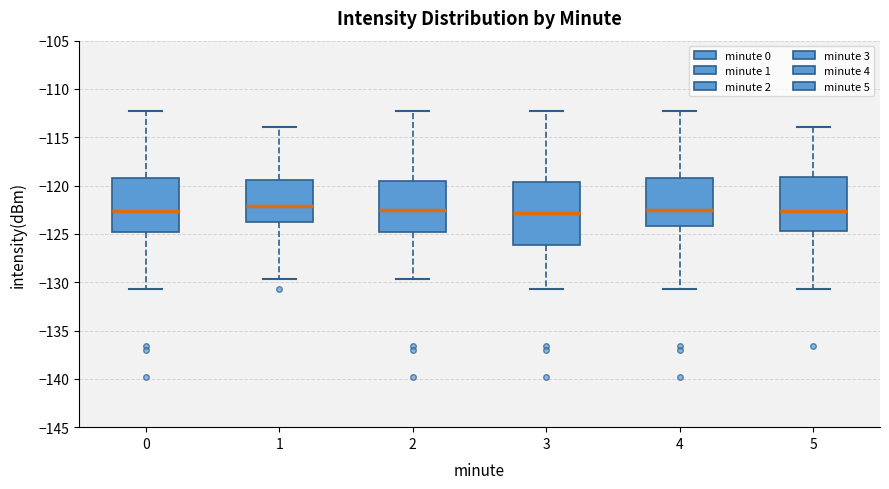

Which box is the tallest, from its lower edge to its upper edge?

3